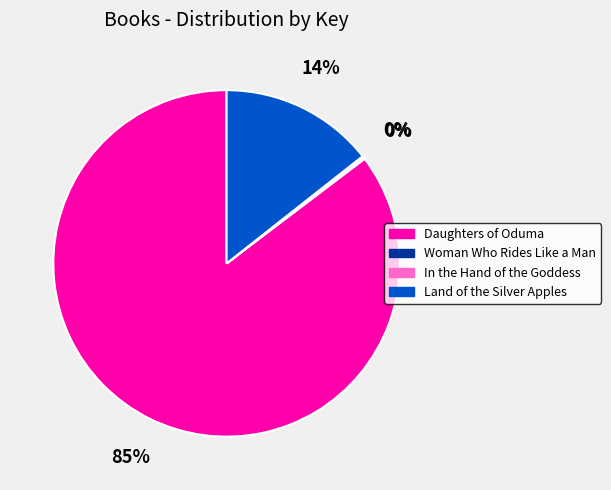

The Daughters of Oduma slice represents 85% of the pie. True or false?

True